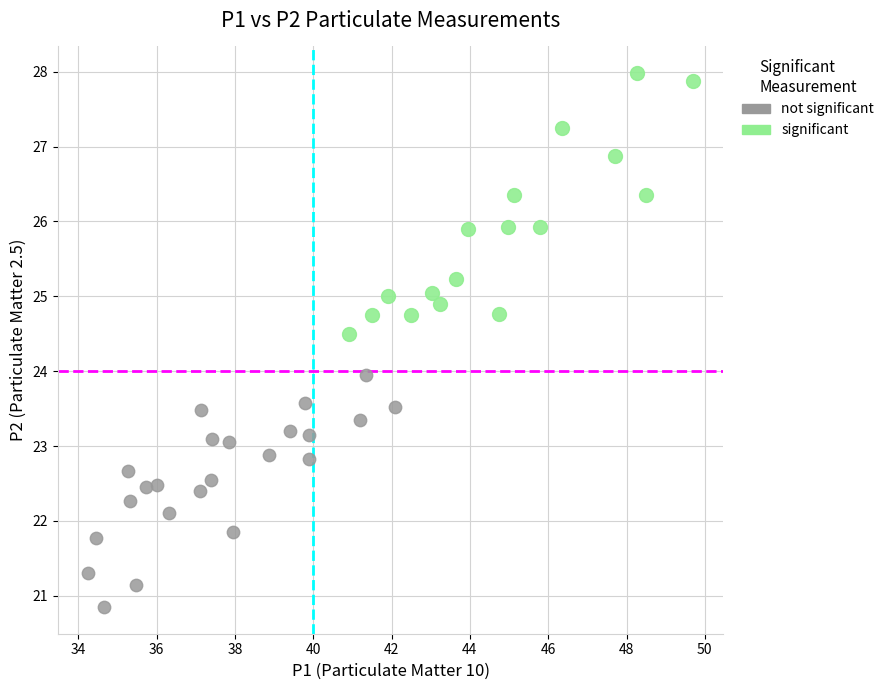

Which series contains the highest Y value?

significant